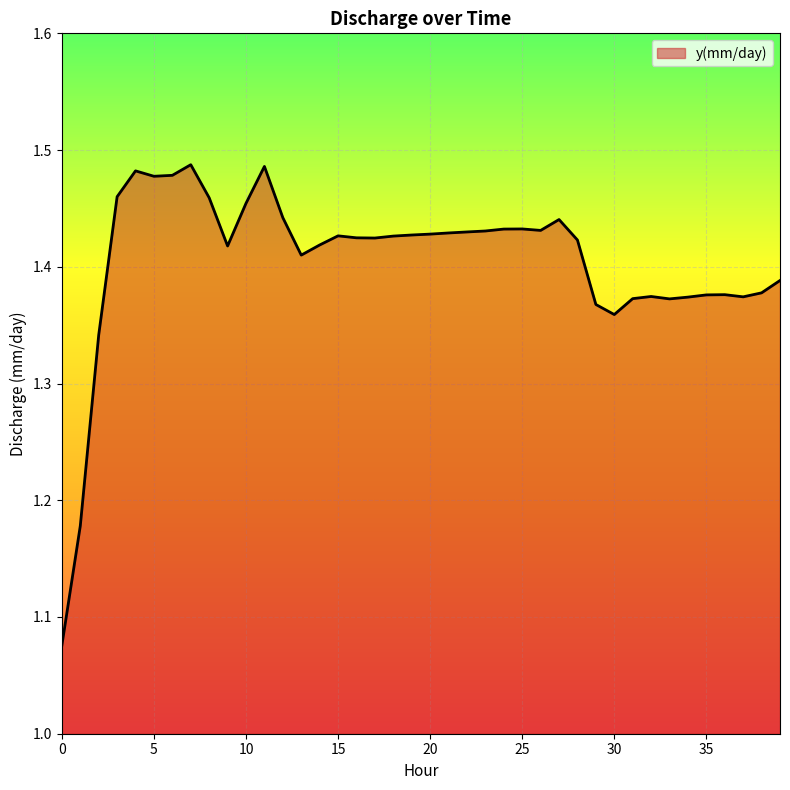

What is the difference between the maximum and minimum values?

0.4